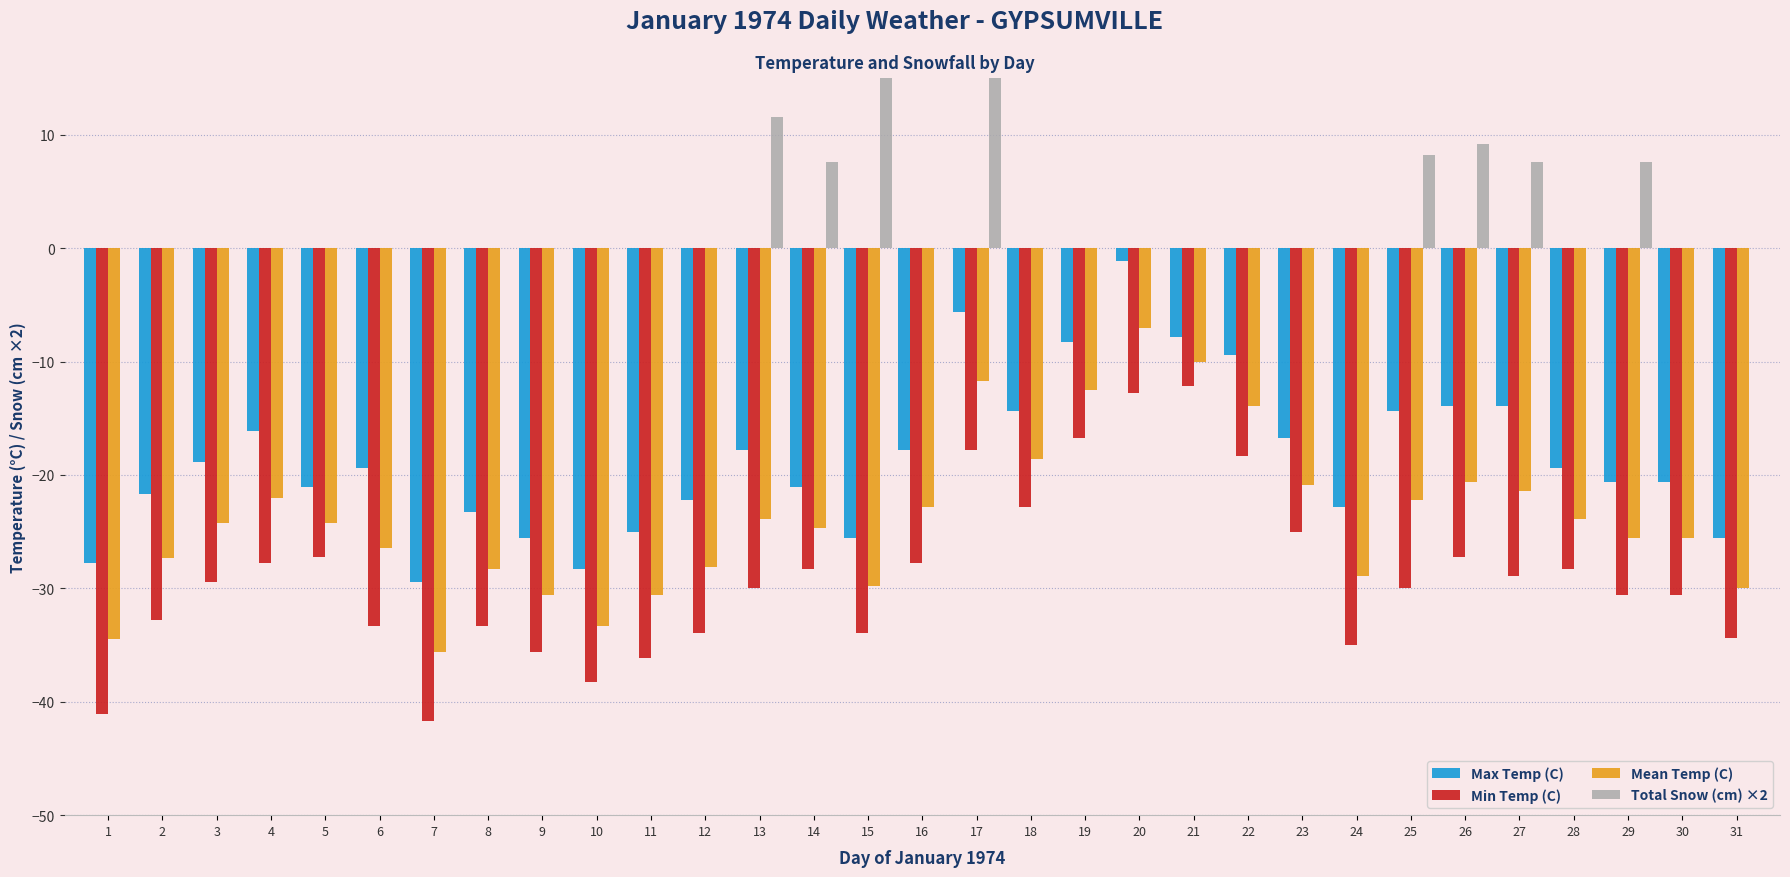

What is the value of the Max Temp (C) bar at the 27th from the left?

-13.9